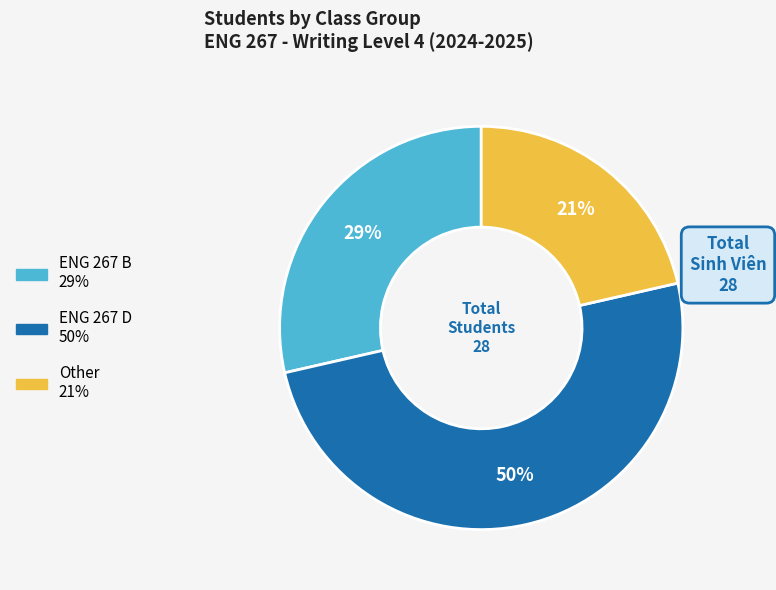

To the nearest percent, what percentage of the pie is ENG 267 B?

29%